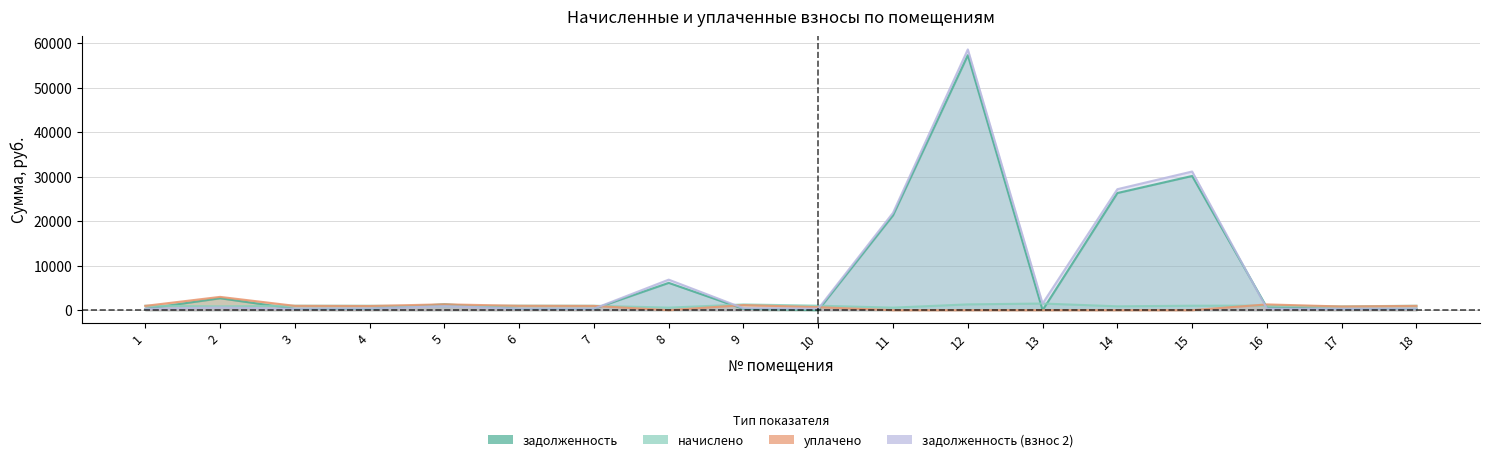

Rank the categories by уплачено value from lowest to highest.

8, 11, 12, 13, 14, 15, 10, 17, 4, 7, 1, 18, 3, 6, 9, 16, 5, 2